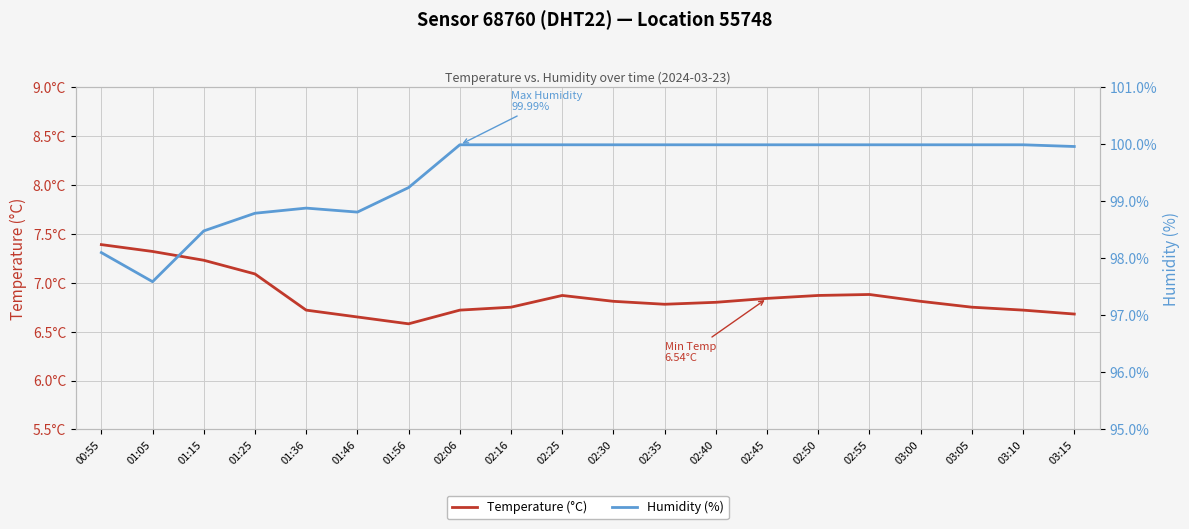

At which category is the sum across all series the highest?

02:55